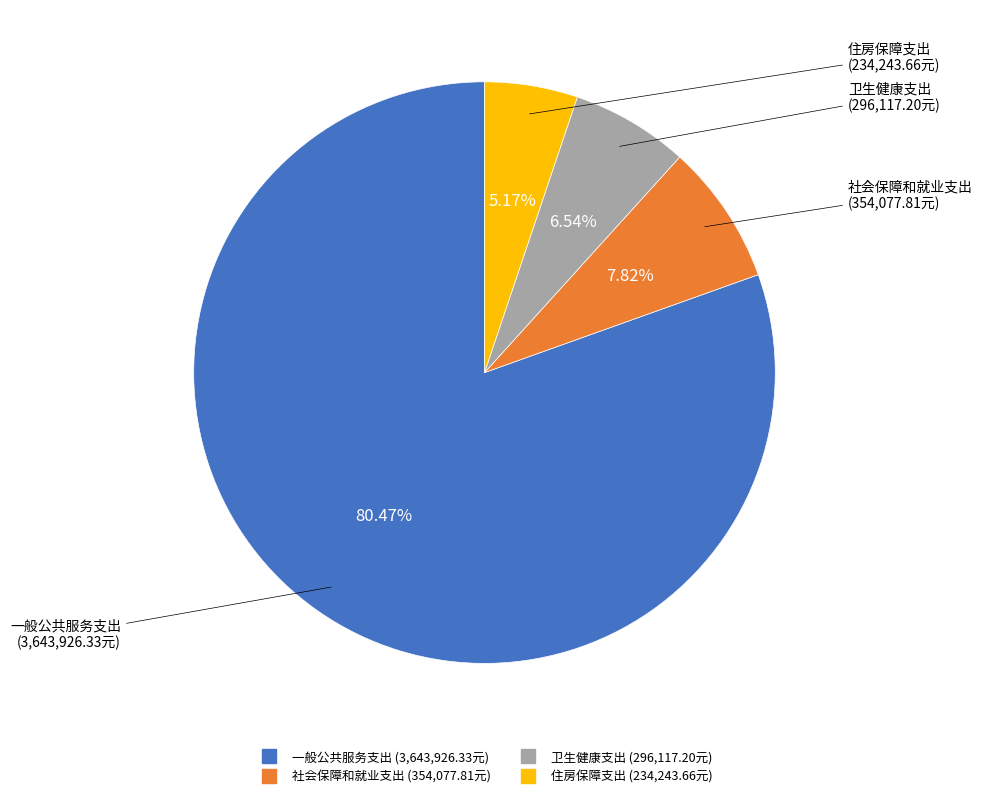

Is there a majority slice in this chart?

Yes